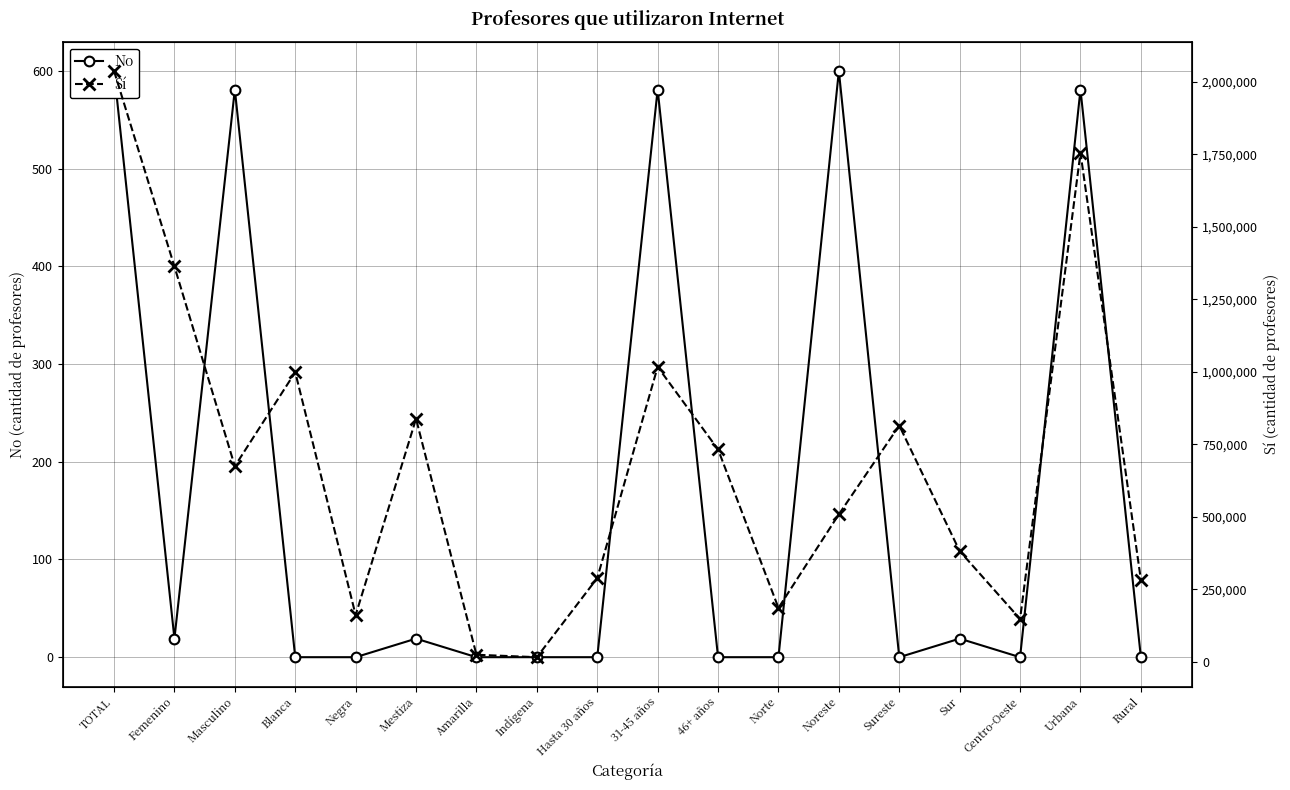

What is the difference between the highest and lowest values at Negra?

160830